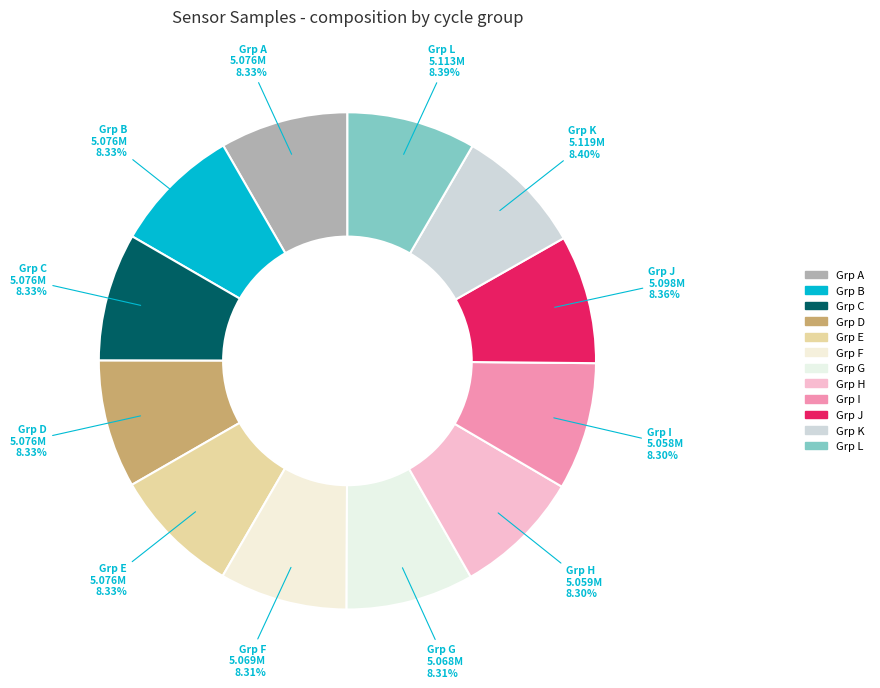

Combined, do Grp I and Grp C account for over 50%?

No